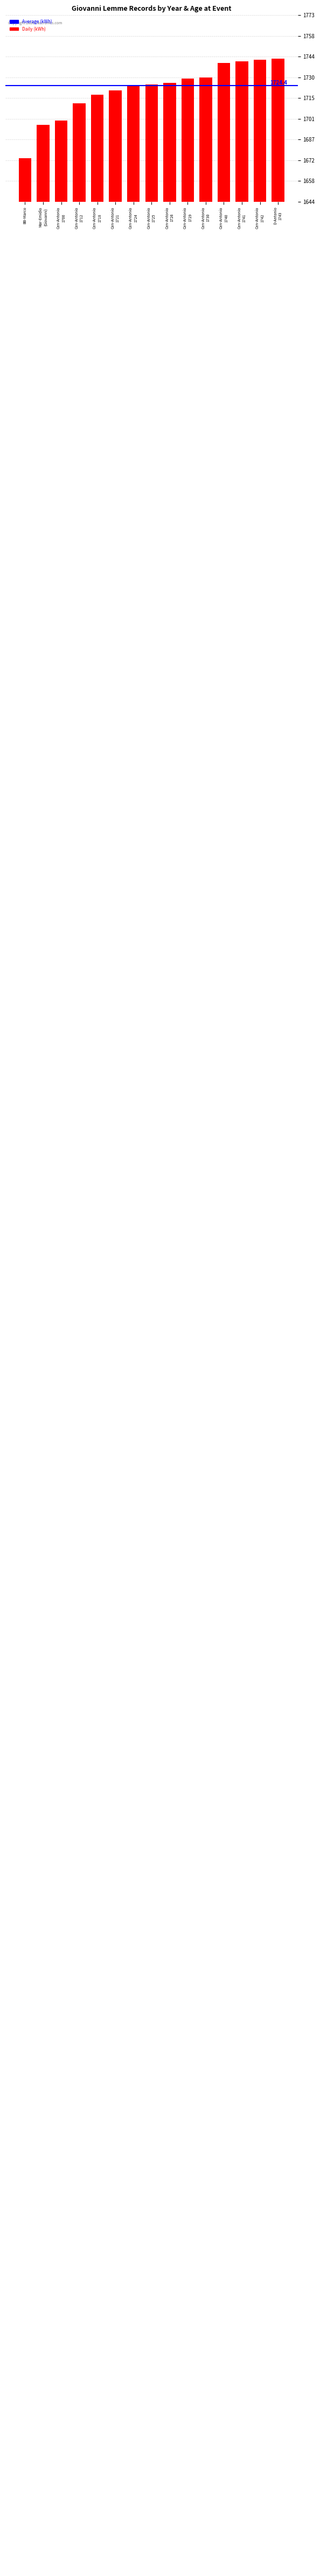

Does the chart contain stacked bars?

No